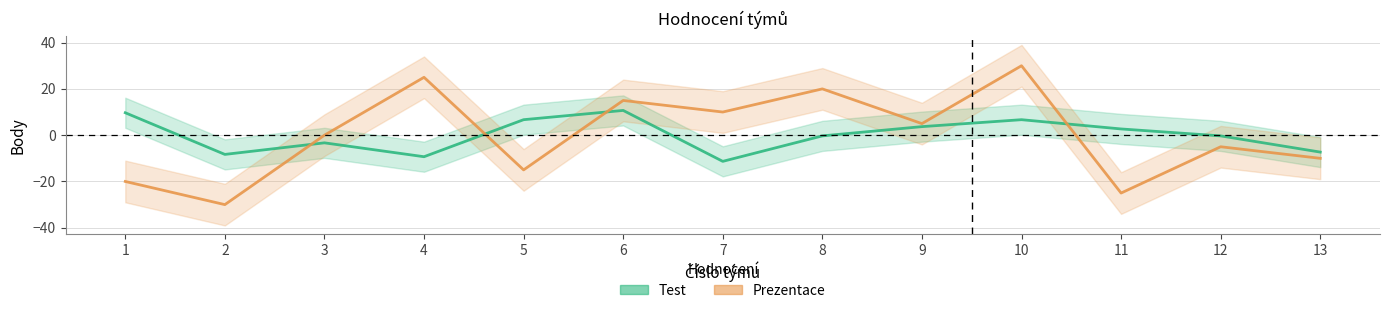

Reading right to left, what are all the values shown in this chart?

Test: 13=-7.3	12=-0.3	11=2.7	10=6.7	9=3.7	8=-0.3	7=-11.3	6=10.7	5=6.7	4=-9.3	3=-3.3	2=-8.3	1=9.7
Prezentace: 13=-10.0	12=-5.0	11=-25.0	10=30.0	9=5.0	8=20.0	7=10.0	6=15.0	5=-15.0	4=25.0	3=0.0	2=-30.0	1=-20.0